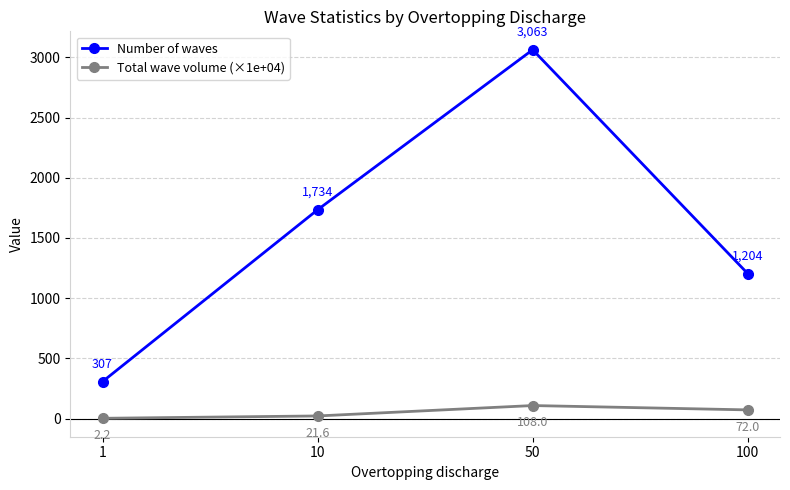

What is the total value across all series at 1?

309.2